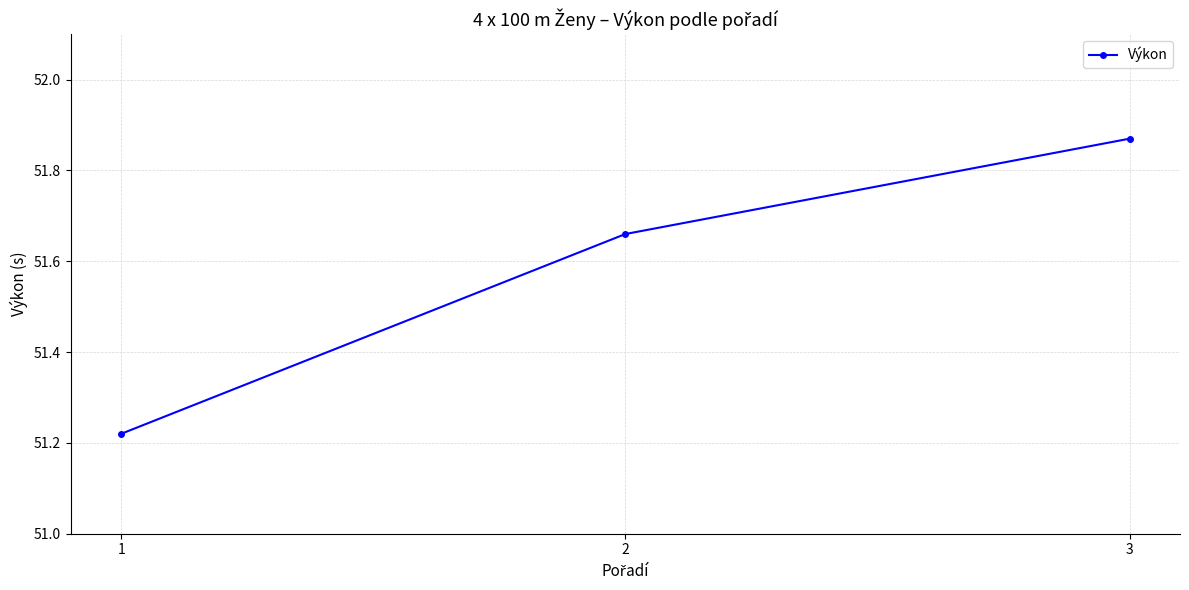

List the labels in order of value, smallest first.

1, 2, 3